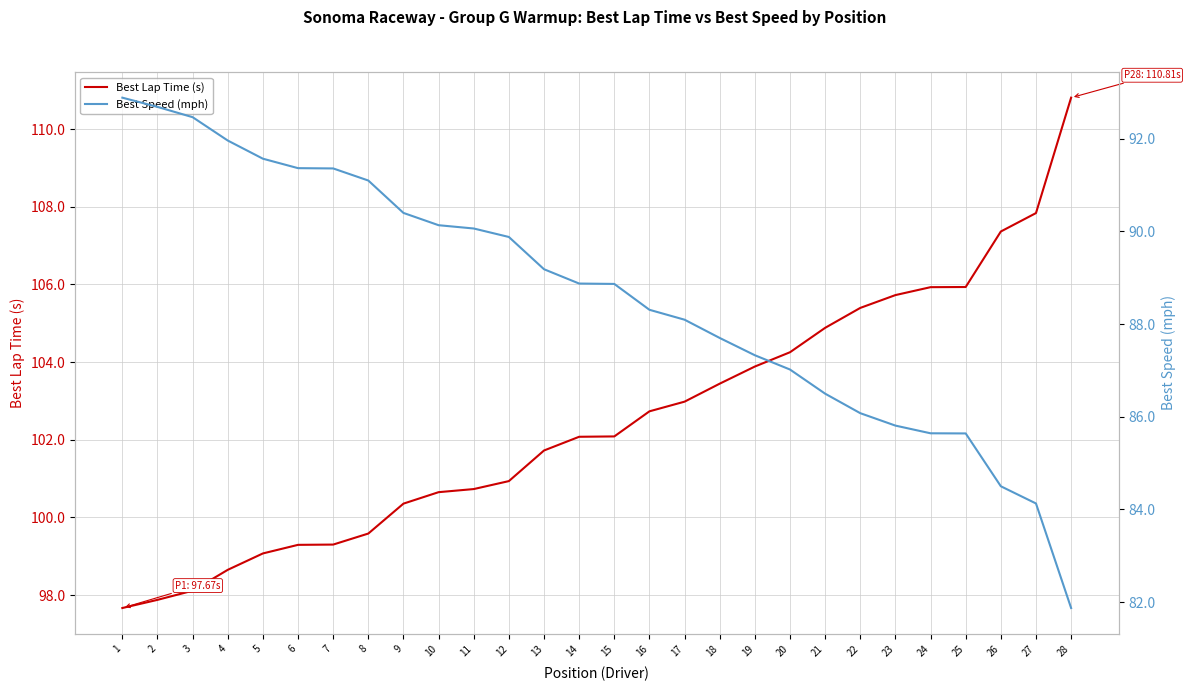

True or false: Best Speed (mph) and Best Lap Time (s) cross at least once.

False